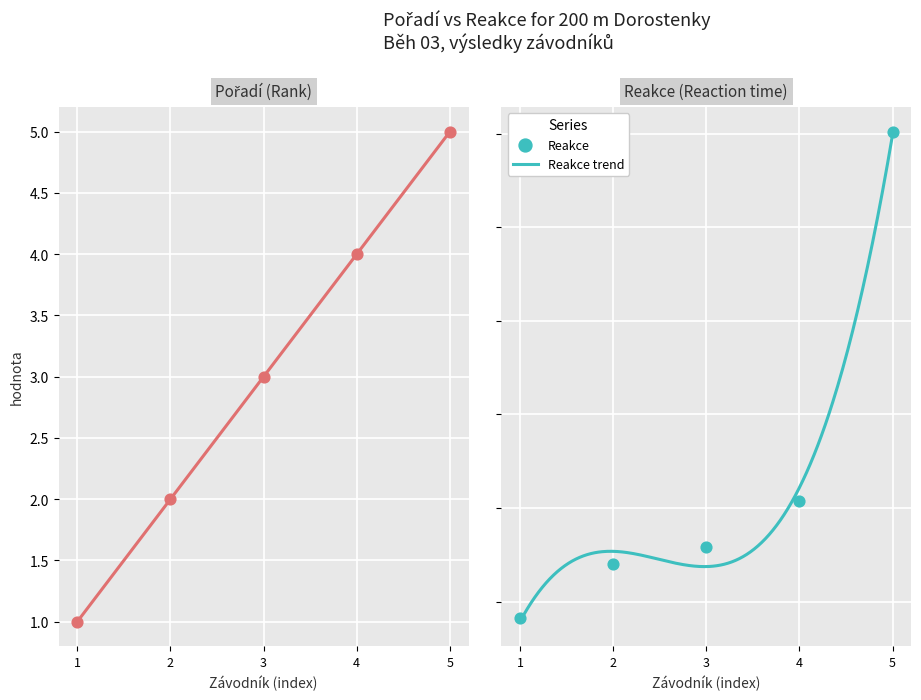

Which series has the largest Y range (max minus min)?

Pořadí